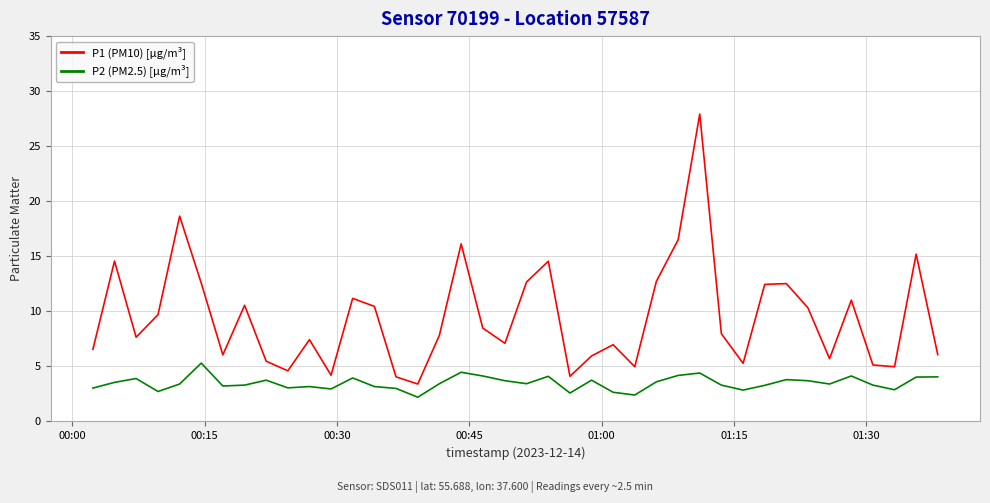

True or false: P2 (PM2.5) [µg/m³] has more than 1 interior local peaks.

True